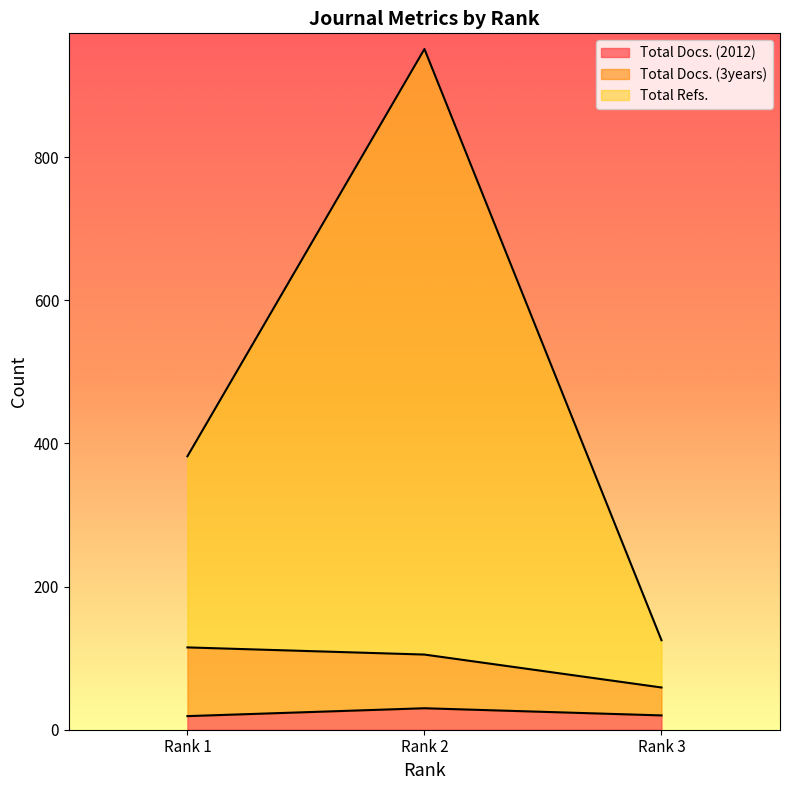

At which label is Total Refs. closest to 538?

Rank 1